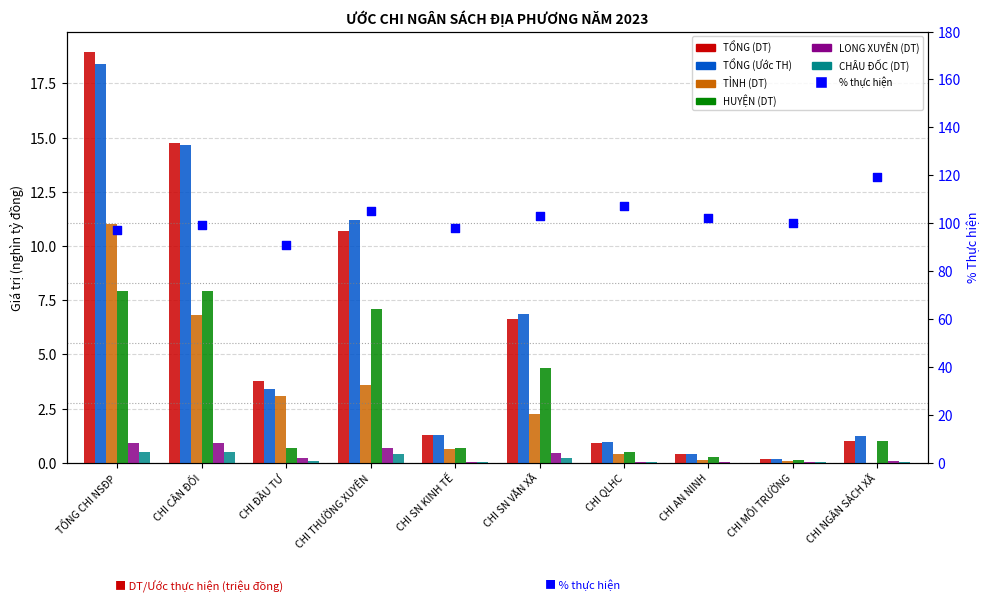

At how many categories does at least one series exceed 11?

3